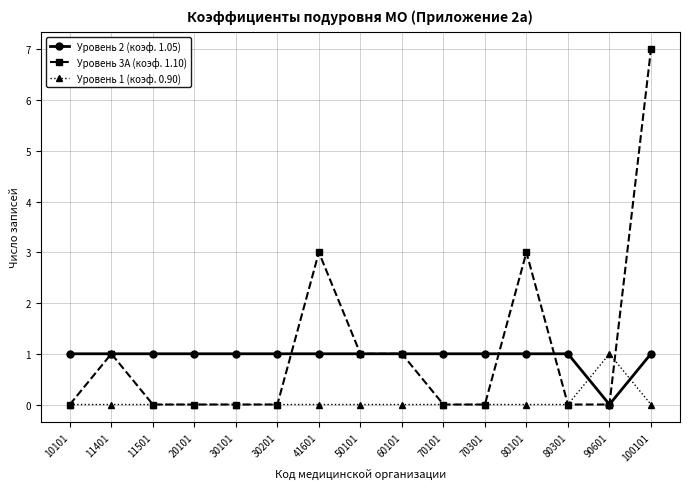

Does the chart display data point markers on the line(s)?

Yes